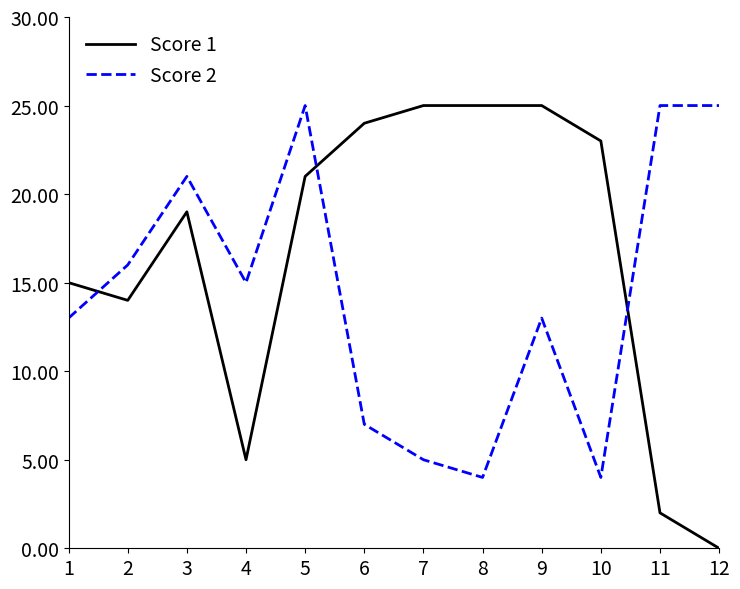

Count the number of data series in this chart.

2